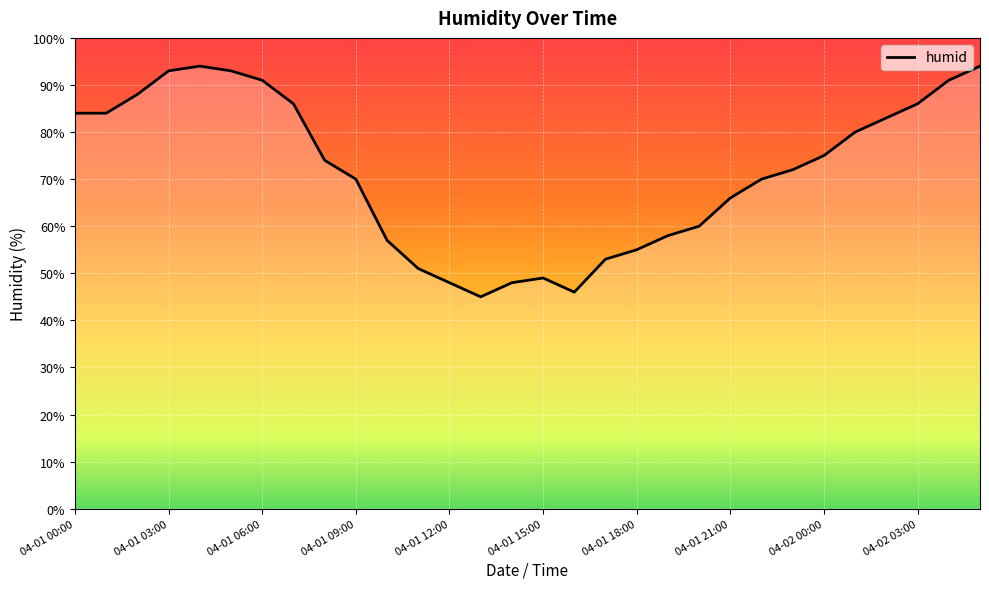

True or false: there are more than 2 points higher than both neighbors.

False